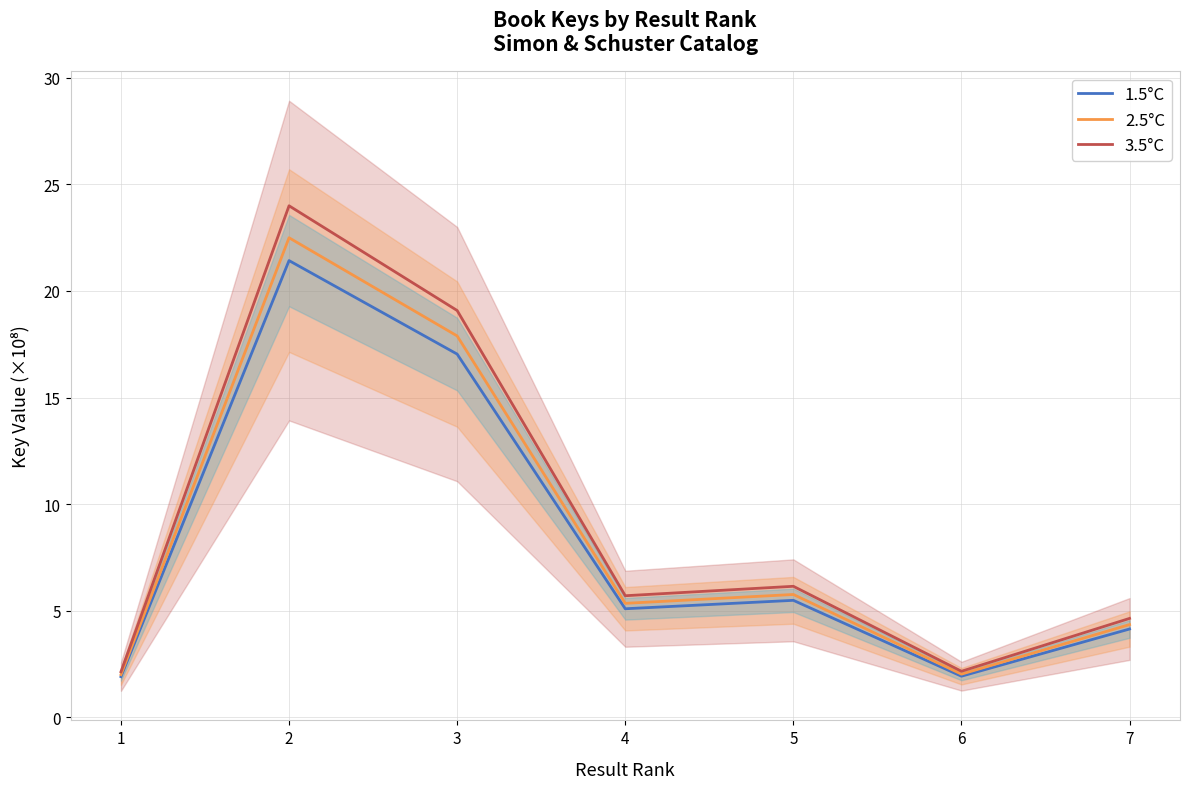

At 5, list the series in order from largest to smallest.

3.5°C, 2.5°C, 1.5°C